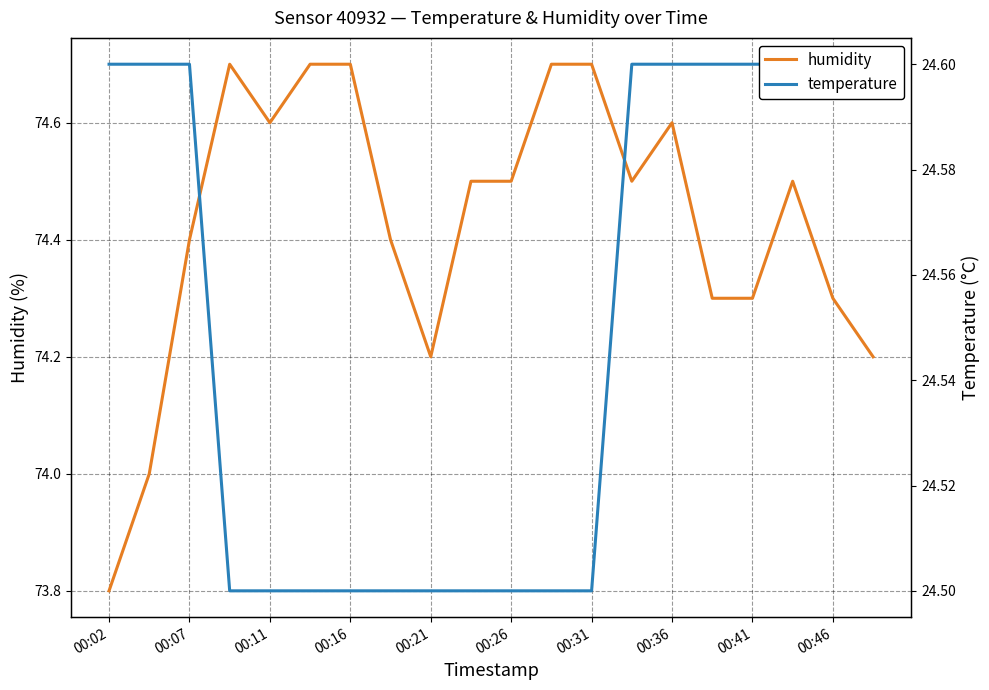

At 00:46, list the series in order from largest to smallest.

humidity, temperature